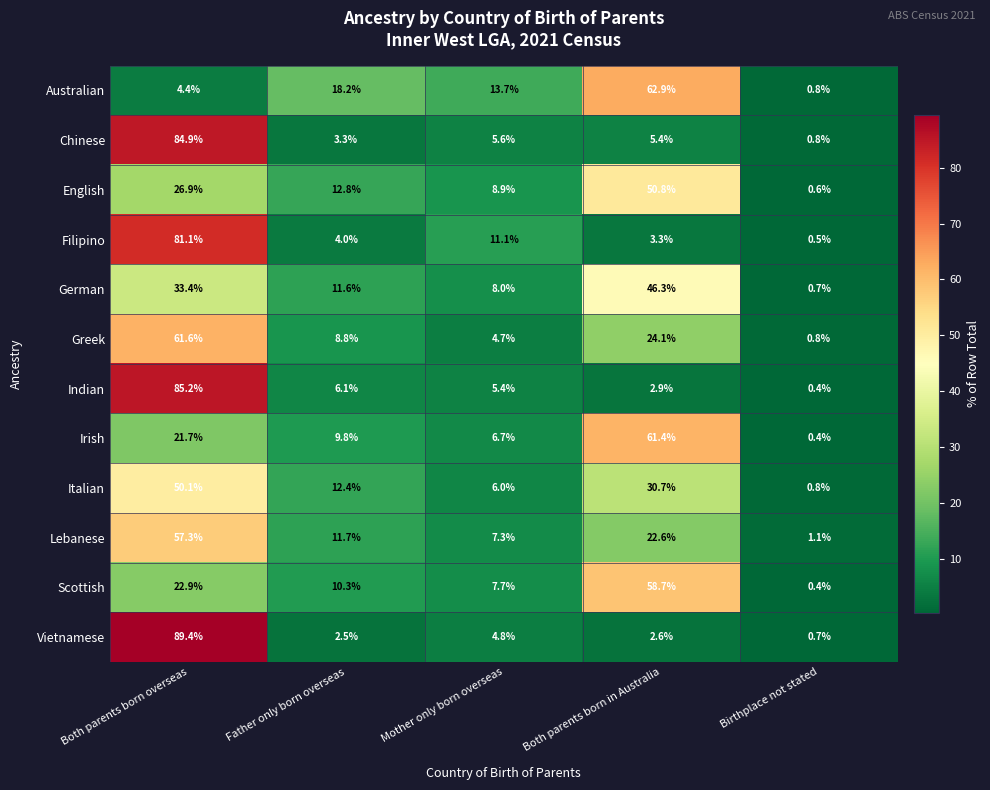

Which series has the widest spread of values?

Vietnamese